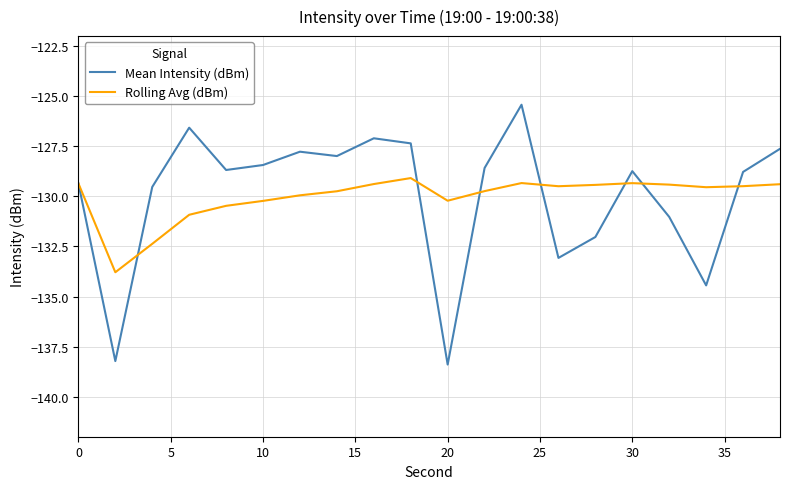

What is the maximum value for Rolling Avg (dBm)?

-129.1